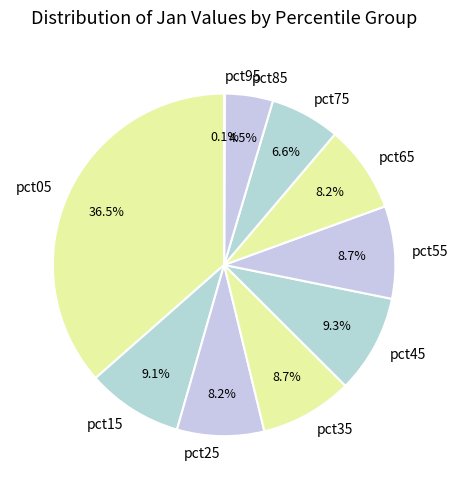

To the nearest percent, what portion does pct45 represent?

9%